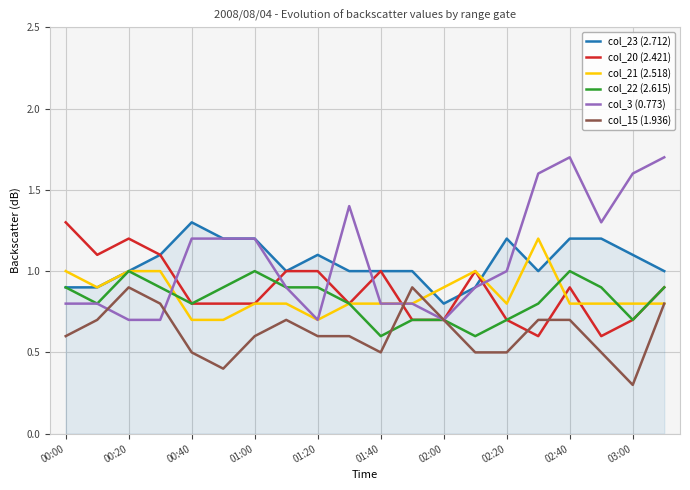

What is the maximum value for col_23 (2.712)?

1.3